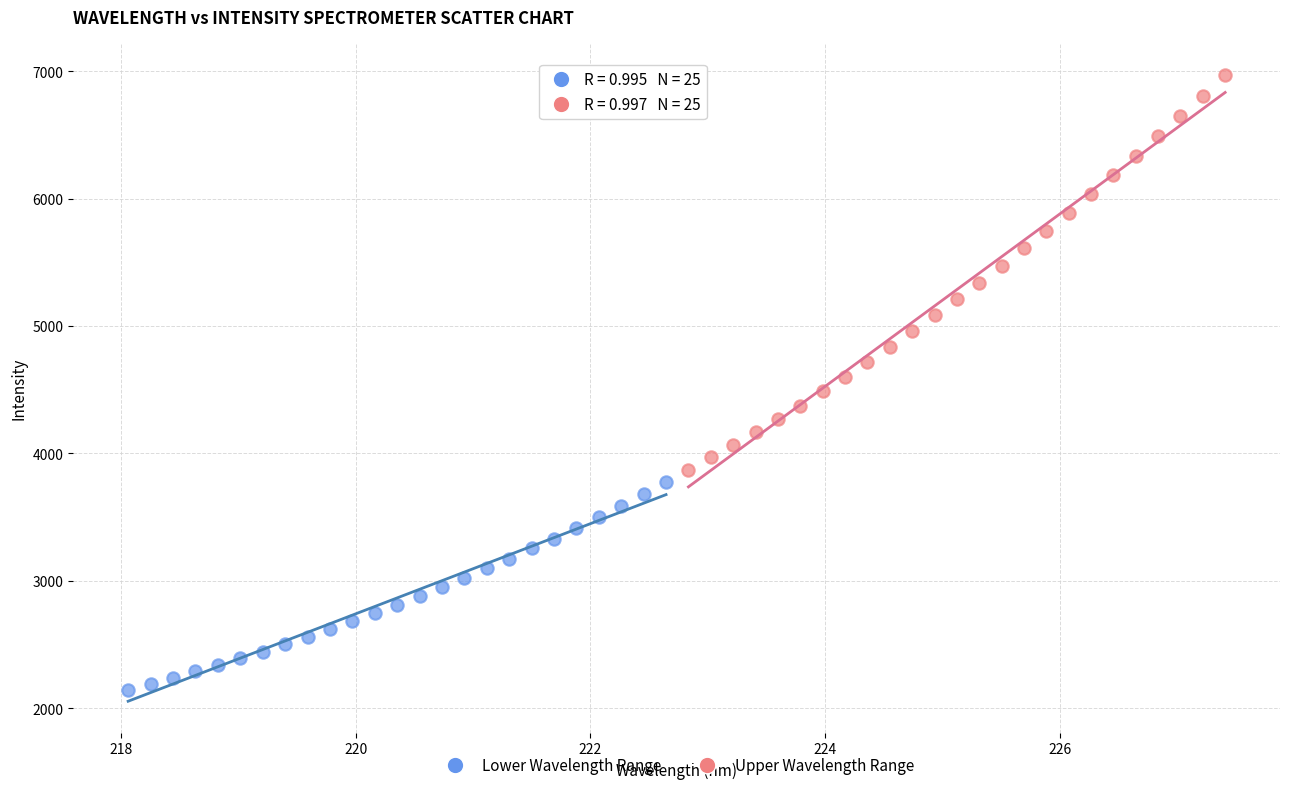

Which series reaches the maximum Y coordinate?

Upper Wavelength Range